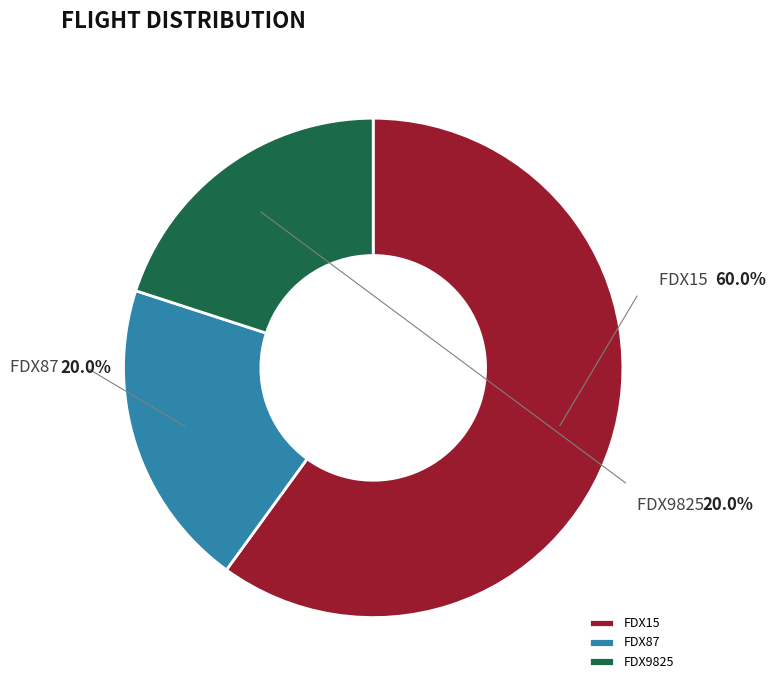

What percentage is the FDX87 slice, to the nearest percent?

20%